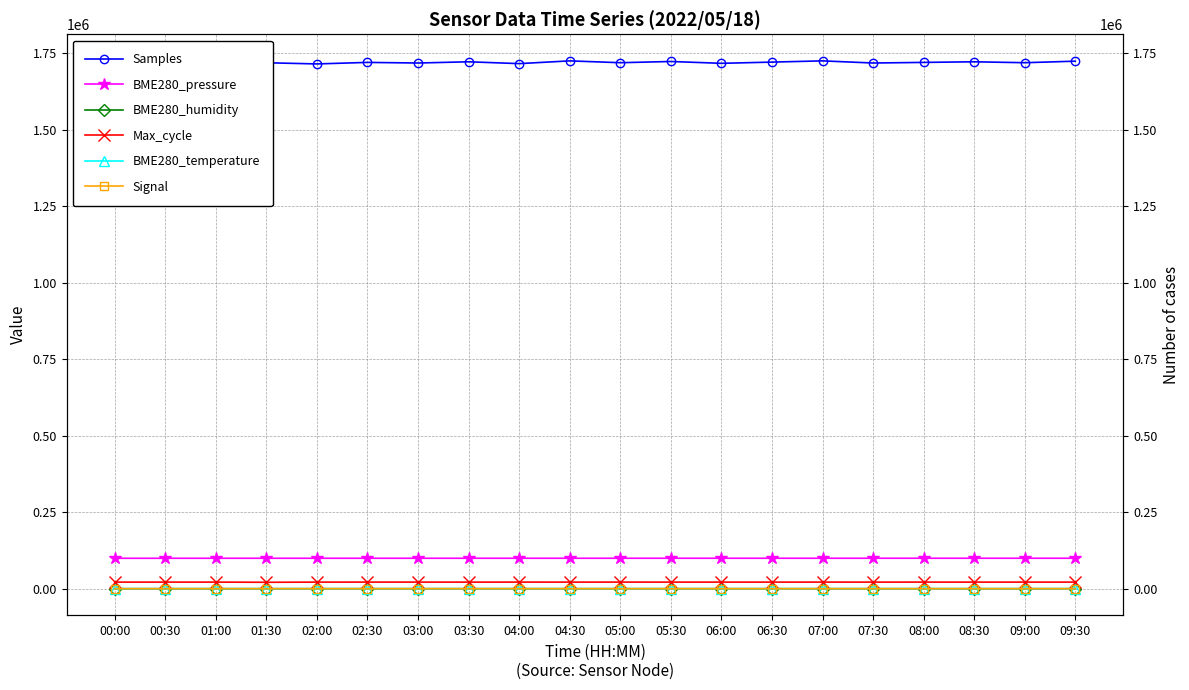

What are all the series names shown in the legend?

Samples, BME280_pressure, BME280_humidity, Max_cycle, BME280_temperature, Signal